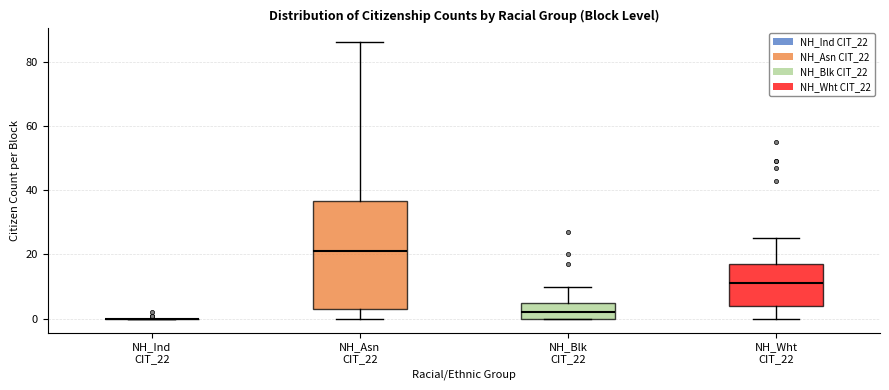

Where is the lower edge of the box for NH_Asn CIT_22 on the y-axis? The values are not printed on the chart, so give them approximately, as read against the axis.

4